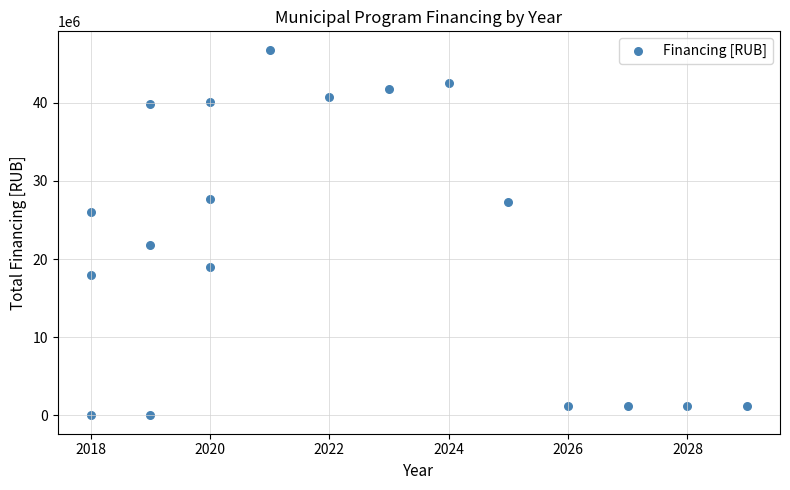

What Y value in the scatter plot is closest to 23403545?

21842512.6